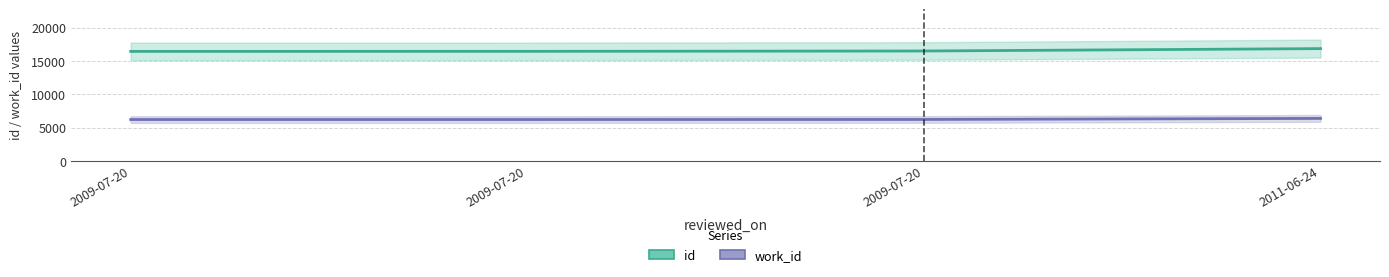

At how many categories does at least one series exceed 10544?

4